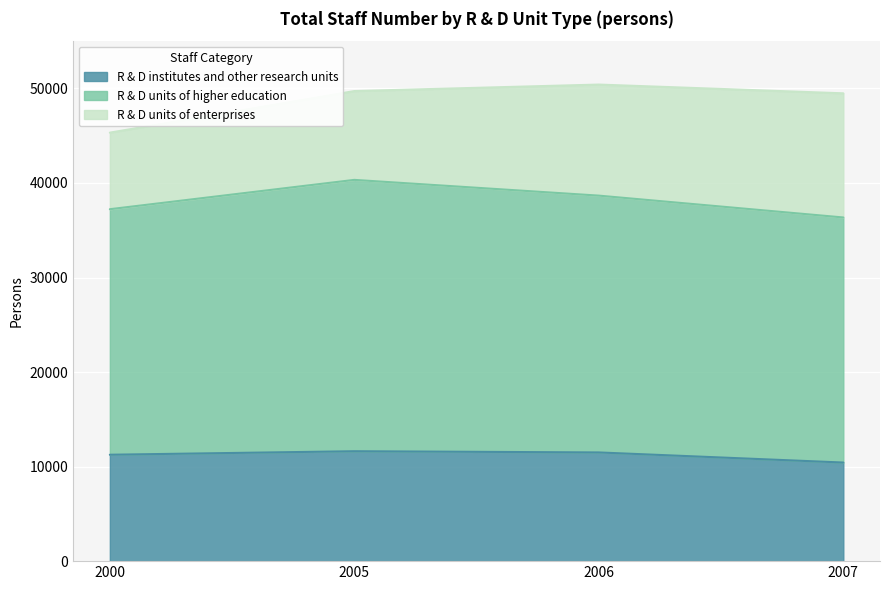

True or false: R & D units of higher education and R & D institutes and other research units cross at least once.

False